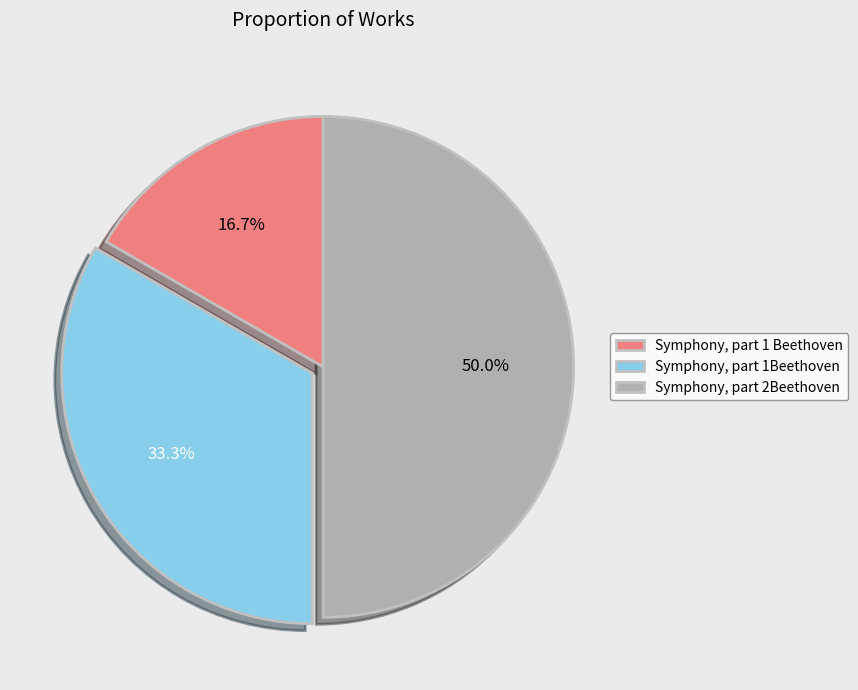

Combined, what portion of the pie is Symphony, part 1Beethoven and Symphony, part 2Beethoven?

83.3%